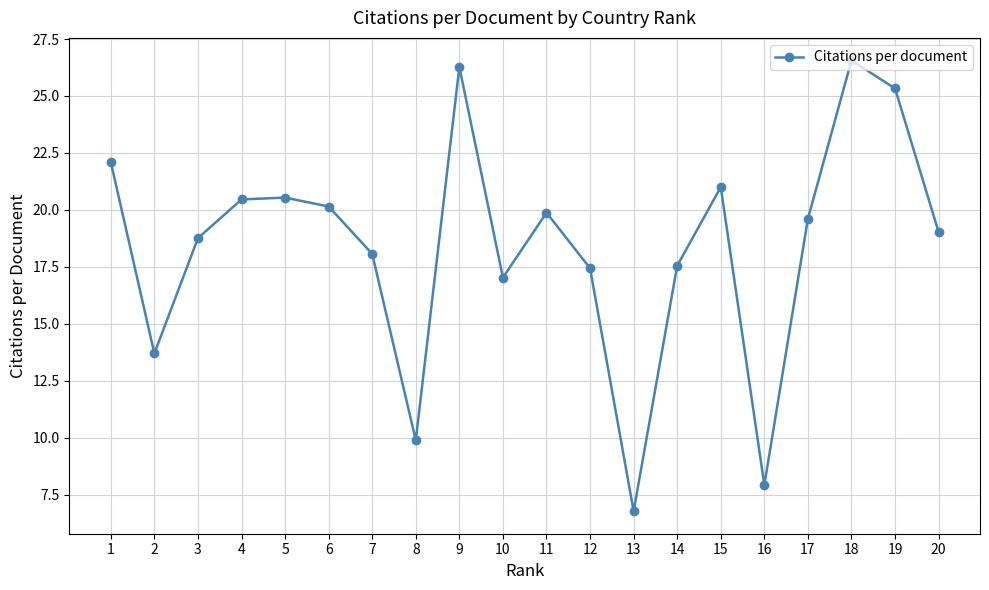

The chart shows a value of 8.8 at 13. True or false?

False